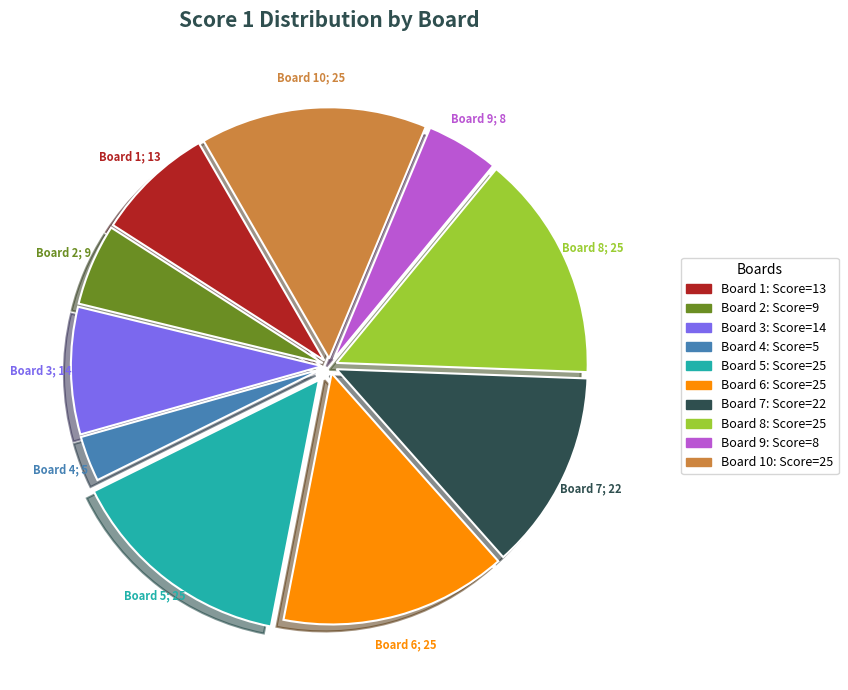

Does any single category account for the majority?

No